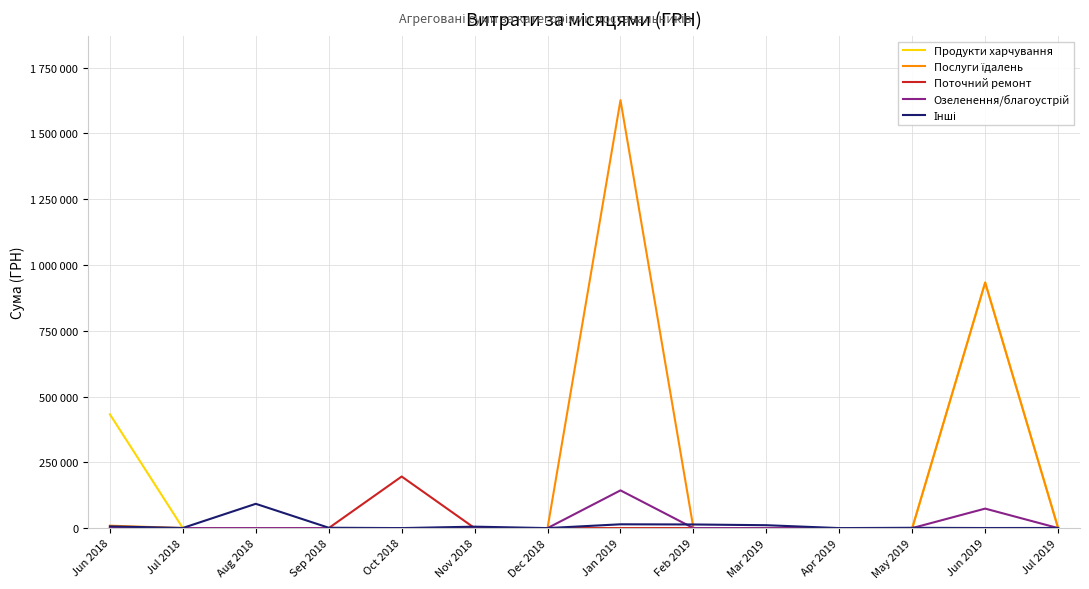

True or false: Інші has a value of 5961.2 at Jan 2019.

False